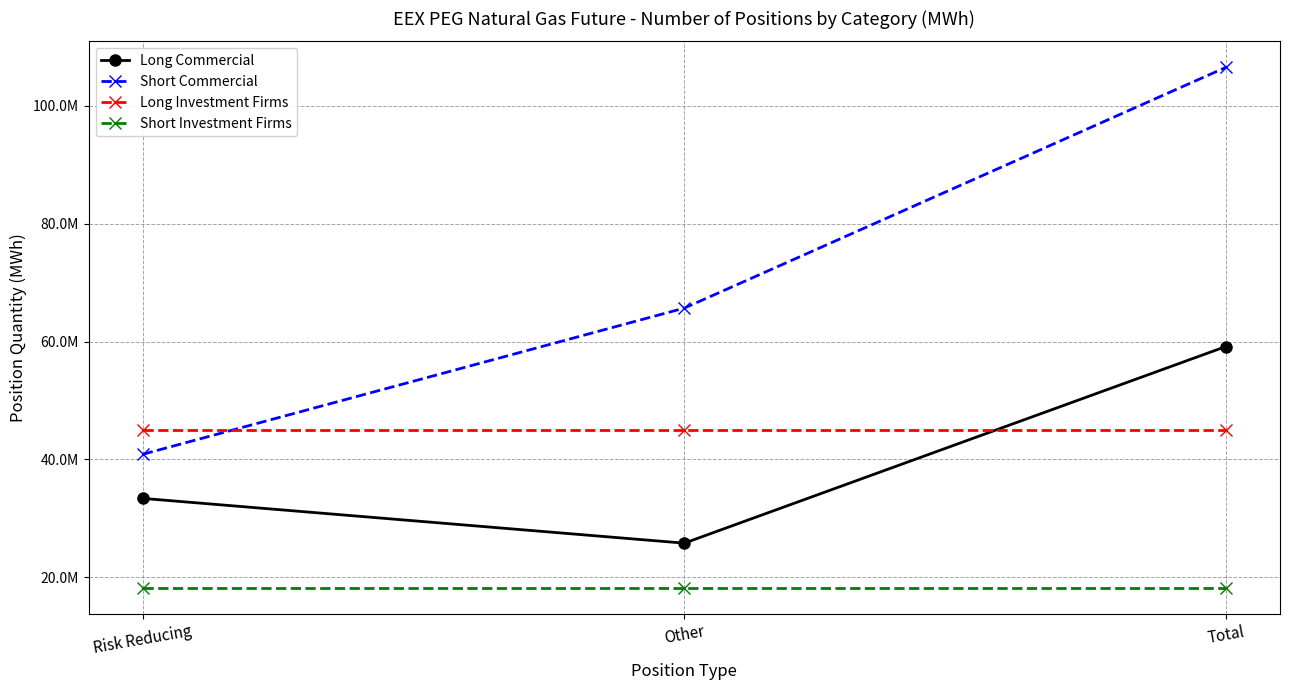

What are all the series names shown in the legend?

Long Commercial, Short Commercial, Long Investment Firms, Short Investment Firms